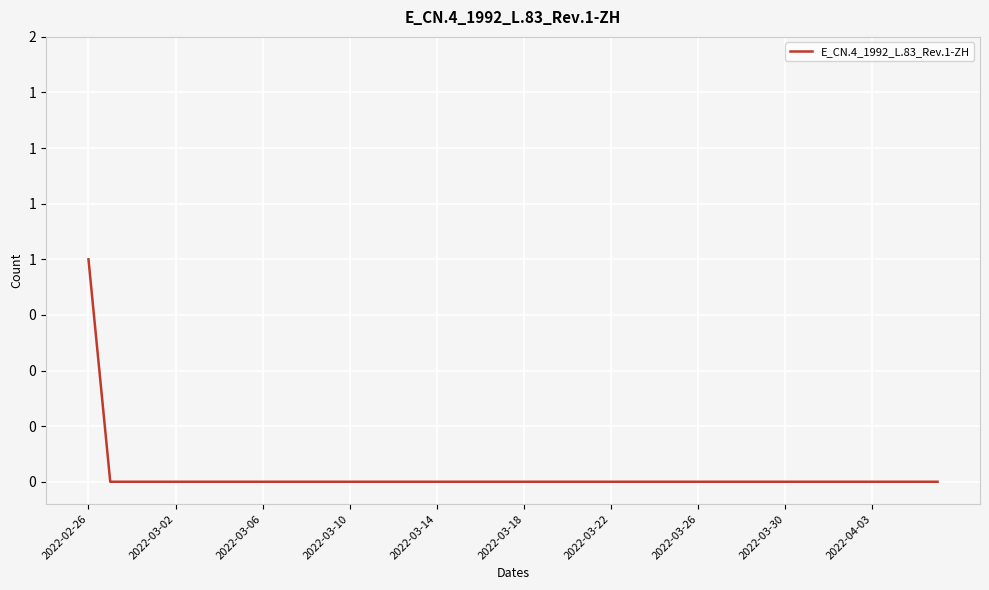

At which category does the chart reach its peak across all series?

2022-02-26